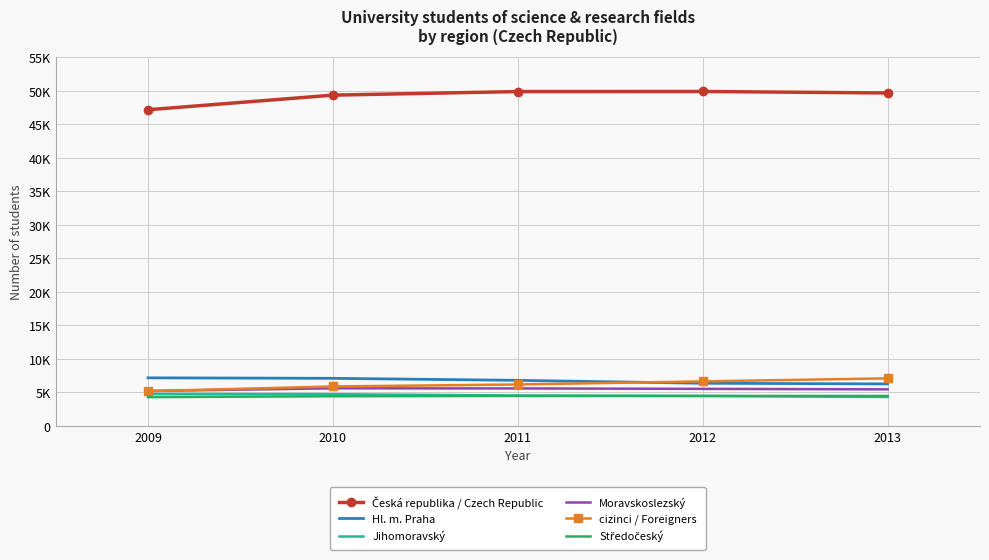

True or false: Hl. m. Praha has a value of 6813 at 2011.

True